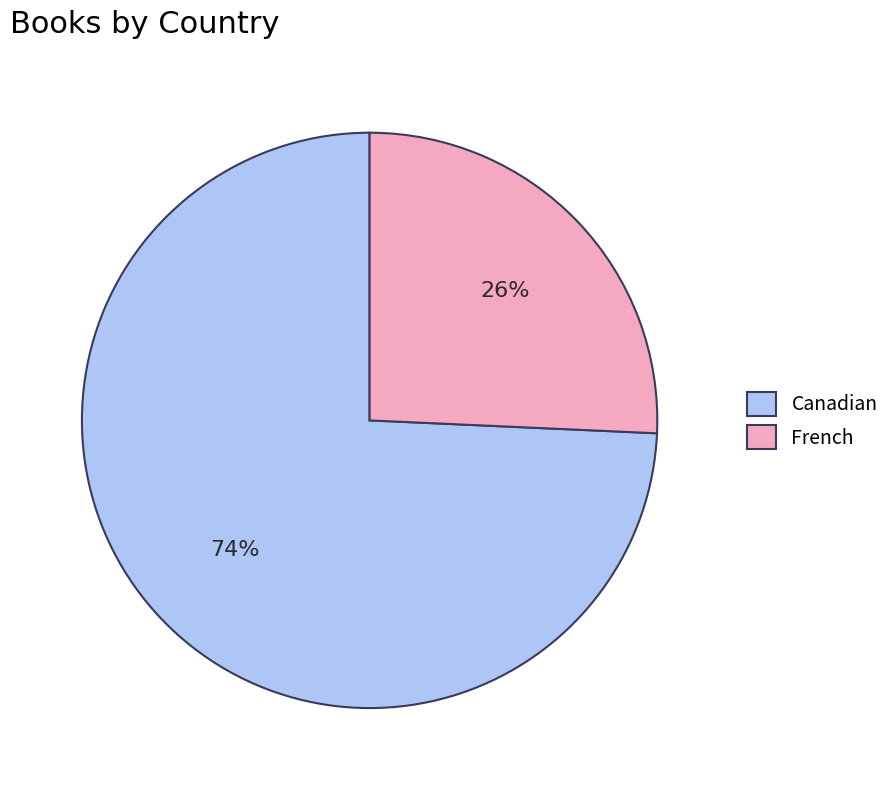

Count the number of slices in the pie.

2